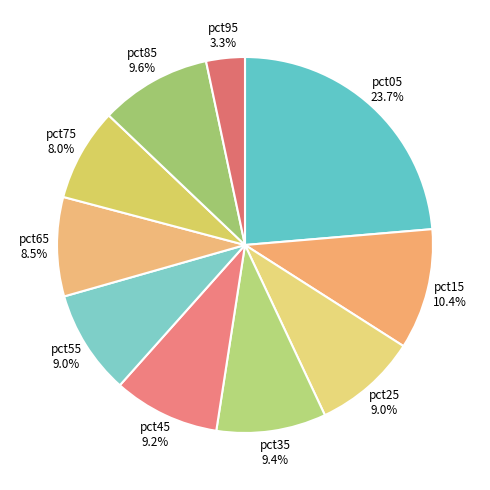

How much of the chart is everything except pct35?

90.6%